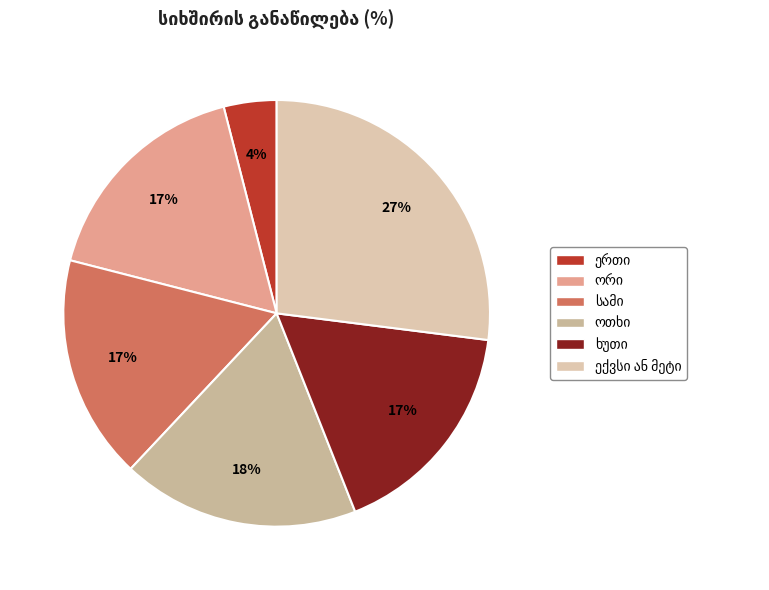

Which has a higher value, ერთი or სამი?

სამი